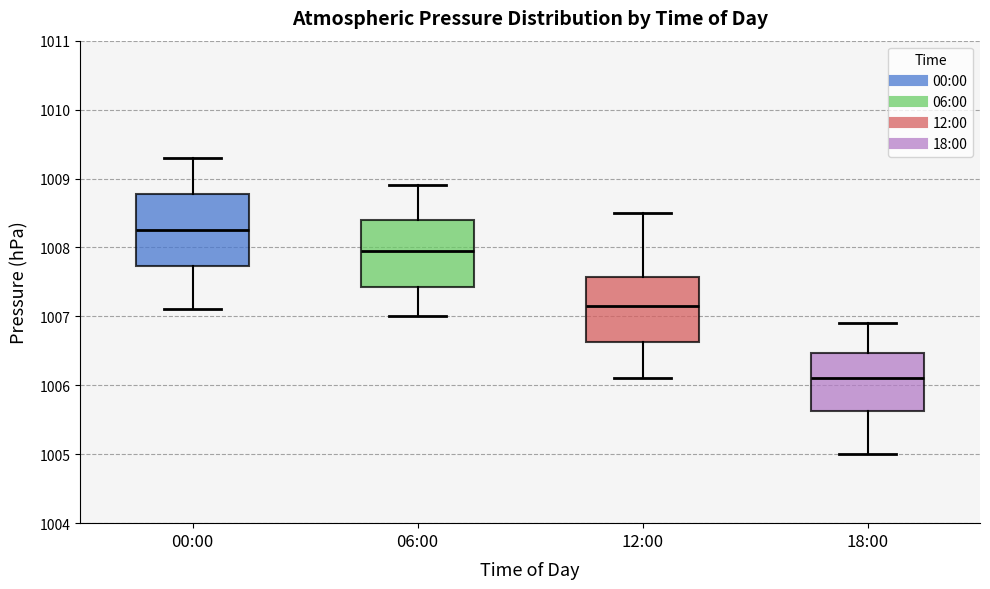

Reading left to right, transcribe this box plot: for each box, give where its median line is, the range the box spans, and where its two whiskers end, as read against the y-axis. The values are not printed on the chart, so give them approximately, as read against the axis.

00:00: median 1008.3, box 1007.7 to 1008.8, whiskers 1007.1 to 1009.3
06:00: median 1008.0, box 1007.4 to 1008.4, whiskers 1007.0 to 1008.9
12:00: median 1007.2, box 1006.6 to 1007.6, whiskers 1006.1 to 1008.5
18:00: median 1006.1, box 1005.6 to 1006.5, whiskers 1005.0 to 1006.9